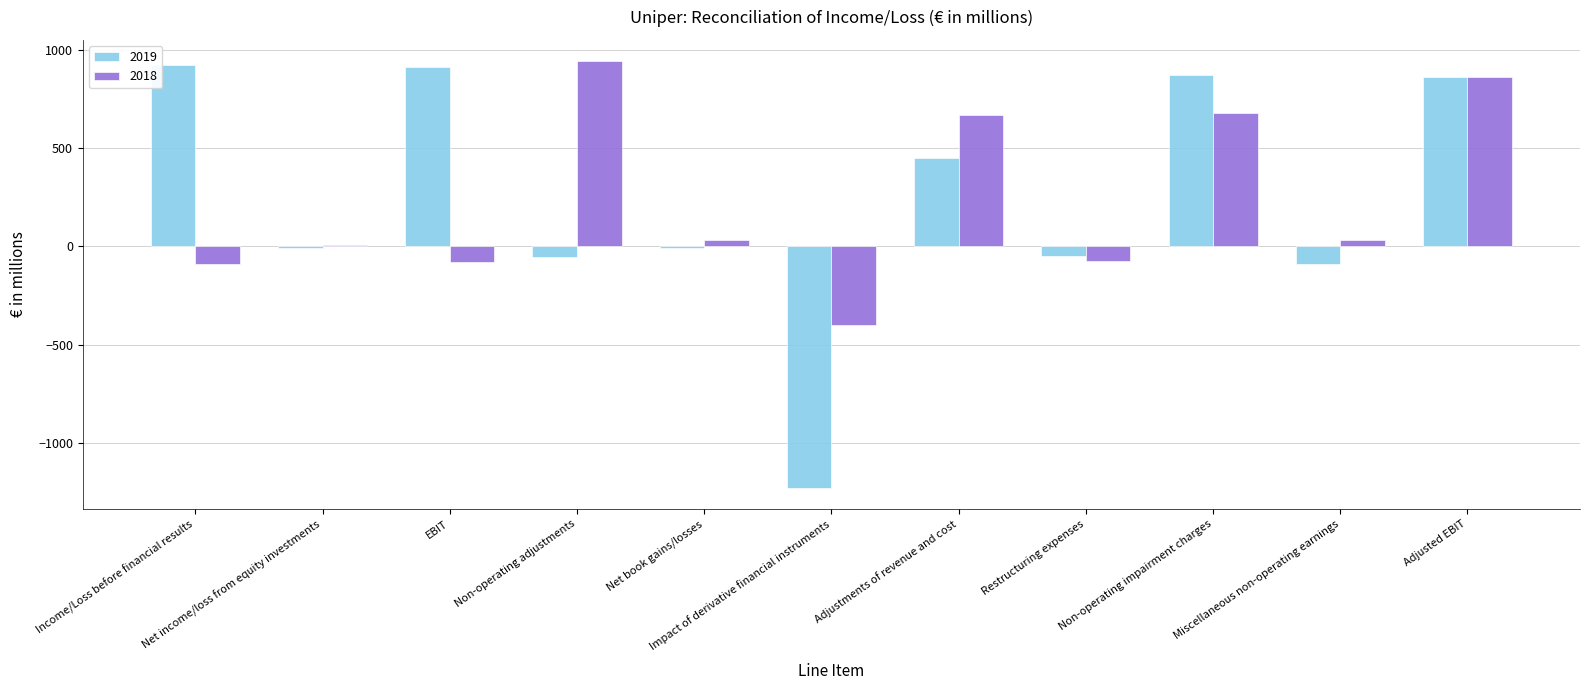

How many values in the 2019 series exceed -7?

5